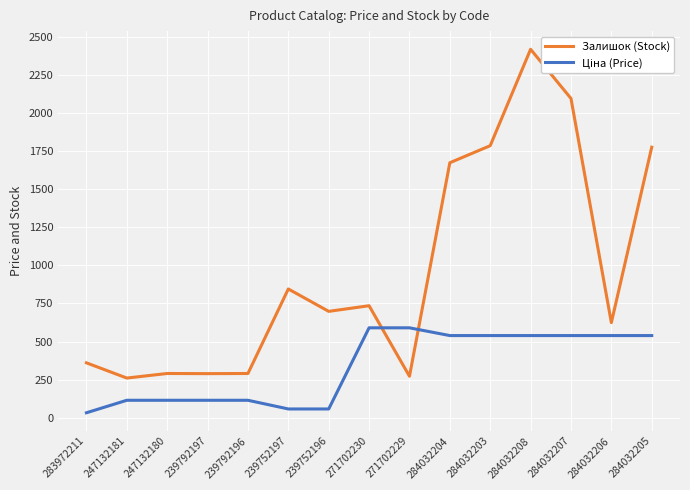

What is the sum of all Залишок (Stock) values?

14414.0